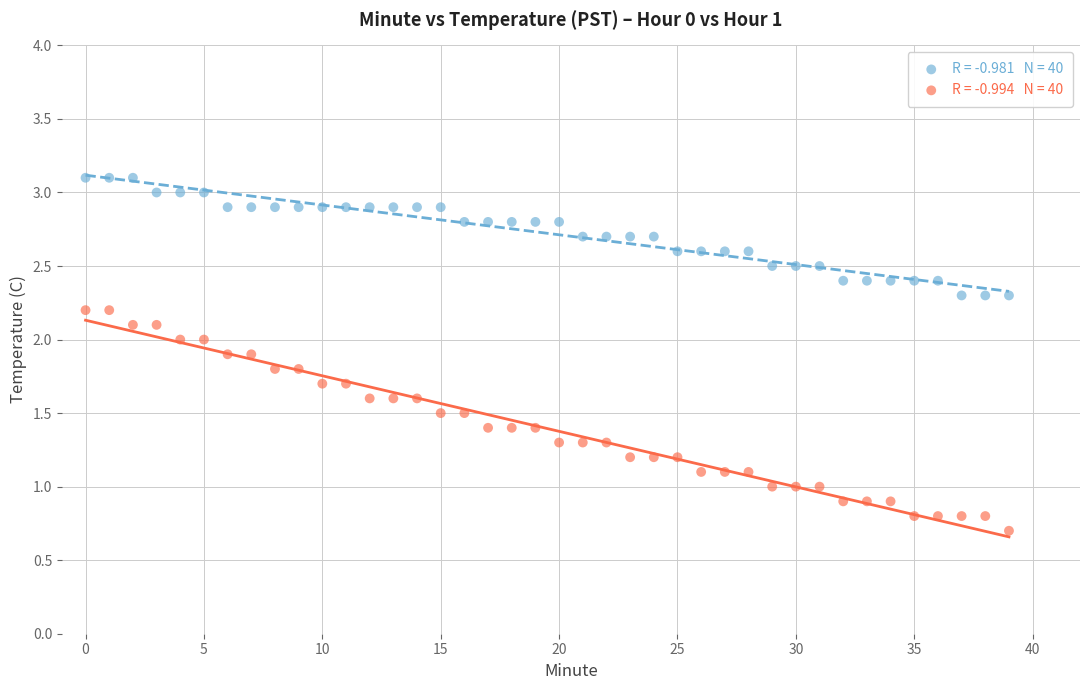

Across all data points, what is the range of Y values (max minus min)?

2.4